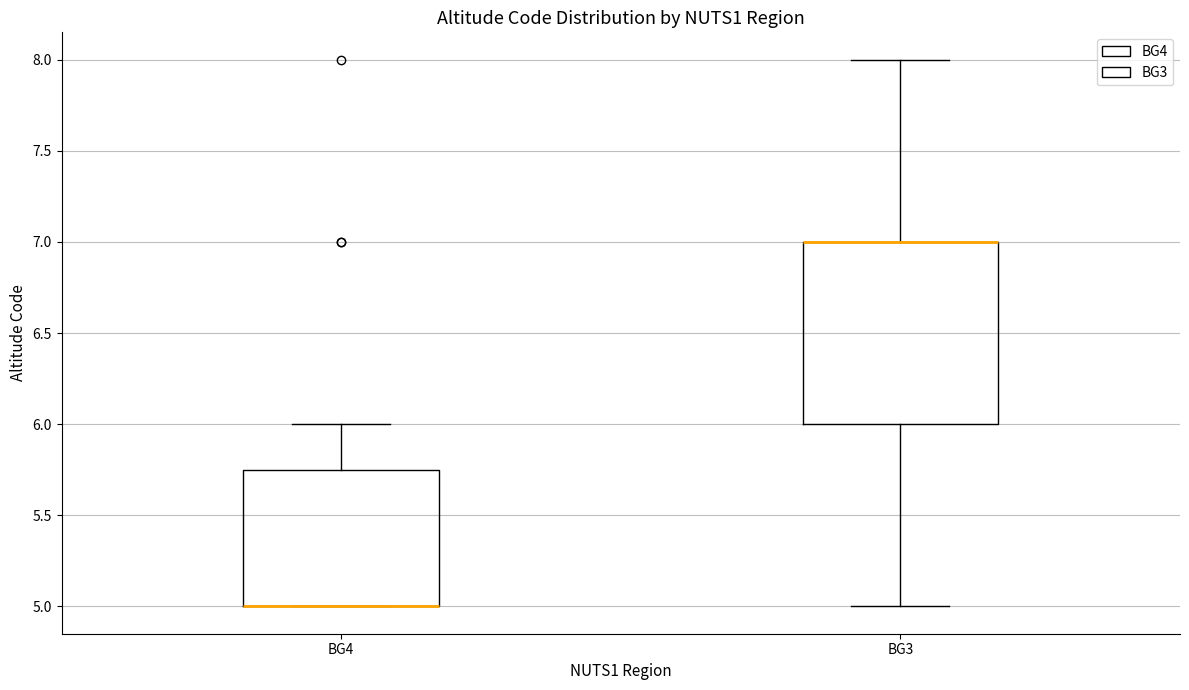

Reading left to right, read every box against the y-axis: the position of its median line, the range the box covers, and the ends of its whiskers. The values are not printed on the chart, so give them approximately, as read against the axis.

BG4: median 5.00 (drawn on the box's lower edge), box 5.00 to 5.75, whiskers 5.00 to 6.00
BG3: median 7.00 (drawn on the box's upper edge), box 6.00 to 7.00, whiskers 5.00 to 8.00